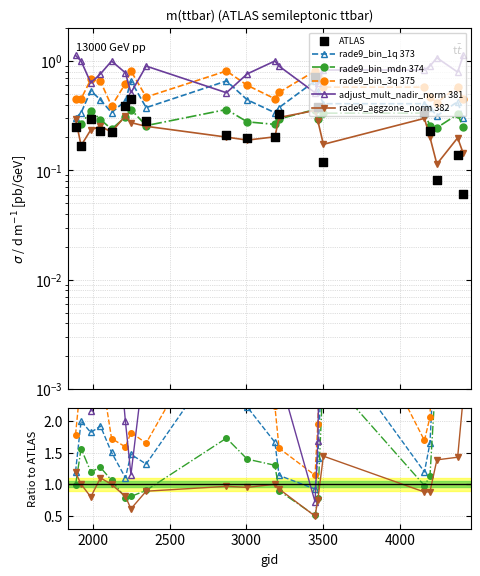

What are all the series names shown in the legend?

rade9_bin_1q 373, rade9_bin_mdn 374, rade9_bin_3q 375, adjust_mult_nadir_norm 381, rade9_aggzone_norm 382, ATLAS